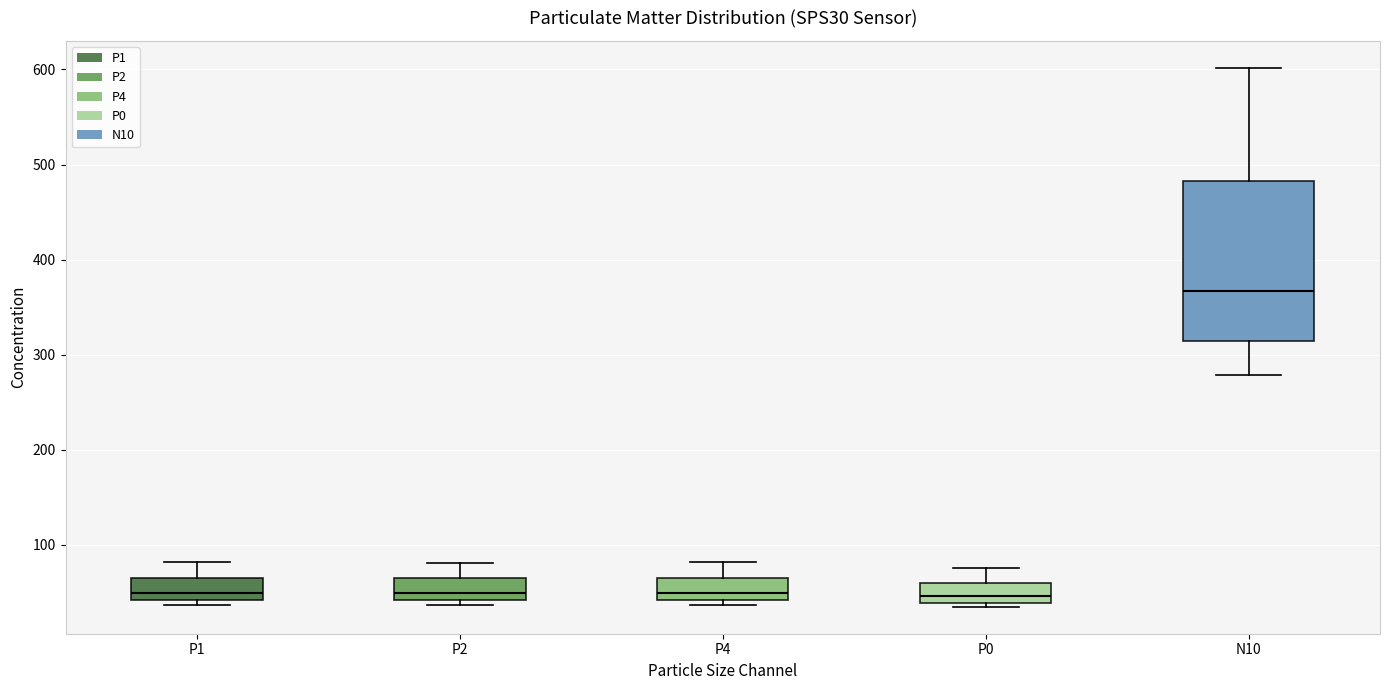

Which box is the tallest, from its lower edge to its upper edge?

N10